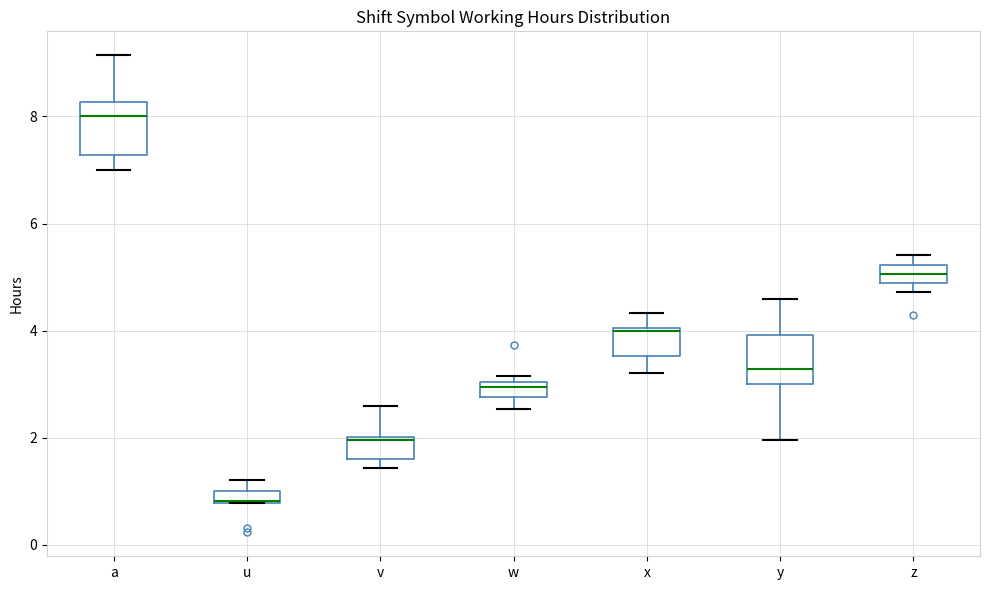

Where does the median line of the box for y sit on the y-axis? The values are not printed on the chart, so give them approximately, as read against the axis.

3.2